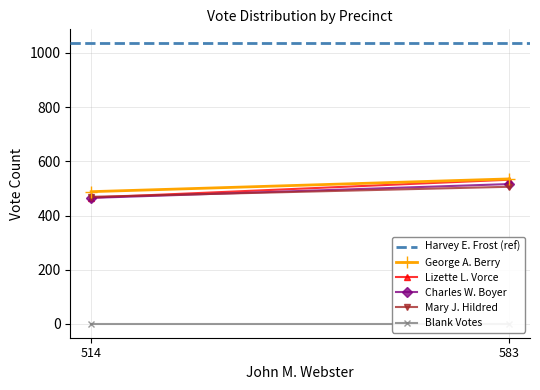

What is the average value of the Charles W. Boyer series?

490